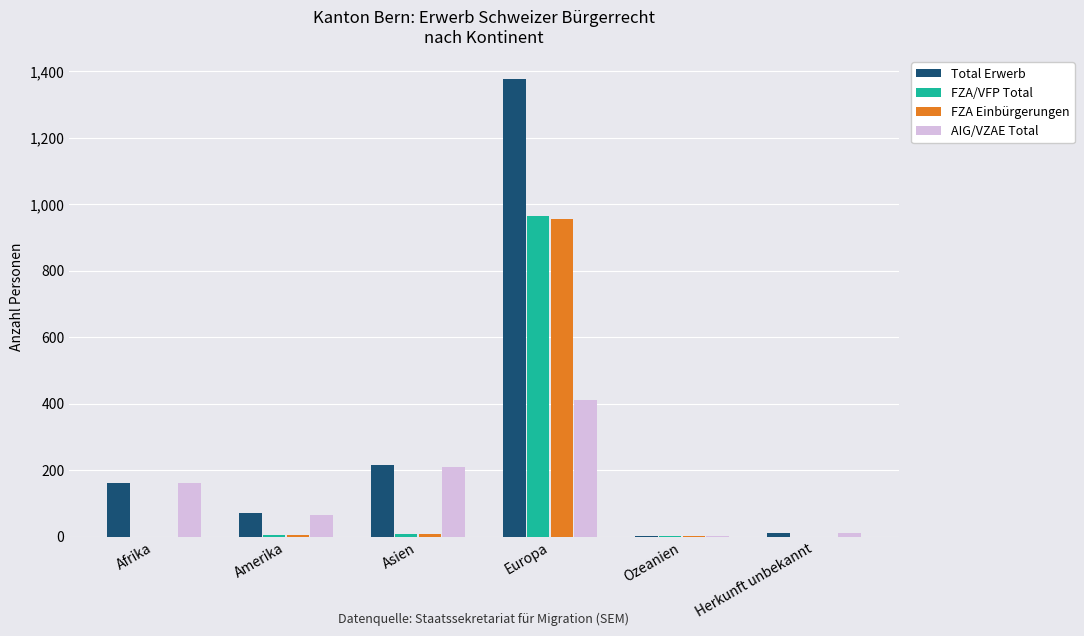

What is the sum of all Total Erwerb values?

1835